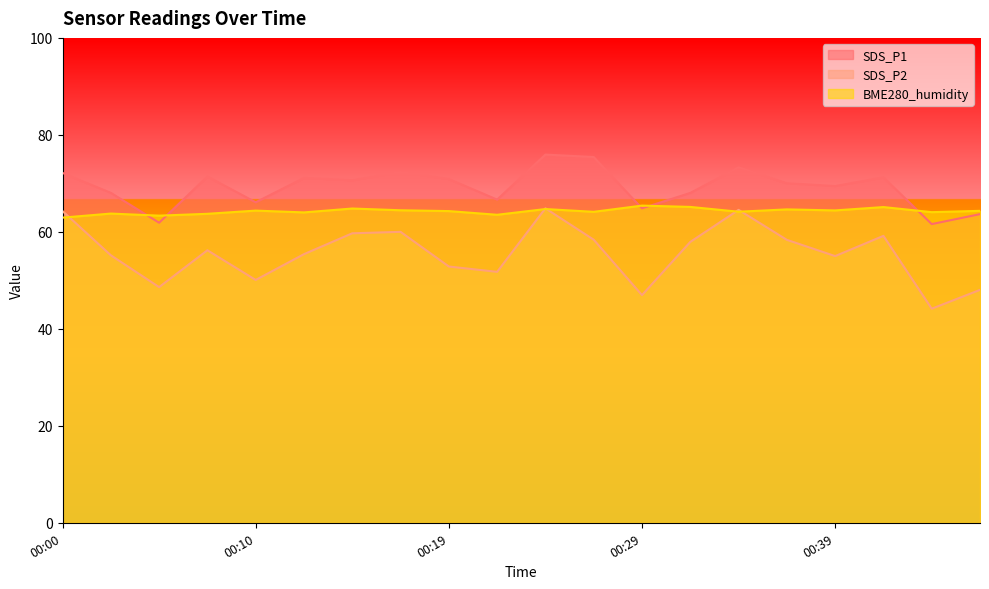

Reading right to left, transcribe all the data shown in this chart.

SDS_P1: 00:46=63.6	00:44=61.6	00:41=71.2	00:39=69.5	00:36=70.0	00:34=73.3	00:31=68.0	00:29=64.8	00:27=75.4	00:24=75.9	00:22=66.7	00:19=70.9	00:17=72.3	00:14=70.7	00:12=71.1	00:10=66.1	00:07=71.4	00:05=61.9	00:02=68.0	00:00=72.2
SDS_P2: 00:46=48.0	00:44=44.1	00:41=59.2	00:39=55.0	00:36=58.4	00:34=64.5	00:31=57.9	00:29=47.0	00:27=58.4	00:24=64.8	00:22=51.8	00:19=52.9	00:17=60.0	00:14=59.7	00:12=55.4	00:10=50.1	00:07=56.2	00:05=48.6	00:02=55.2	00:00=64.3
BME280_humidity: 00:46=64.3	00:44=64.1	00:41=65.1	00:39=64.4	00:36=64.6	00:34=64.2	00:31=65.1	00:29=65.4	00:27=64.1	00:24=64.7	00:22=63.5	00:19=64.3	00:17=64.5	00:14=64.8	00:12=64.0	00:10=64.4	00:07=63.7	00:05=63.3	00:02=63.8	00:00=62.9